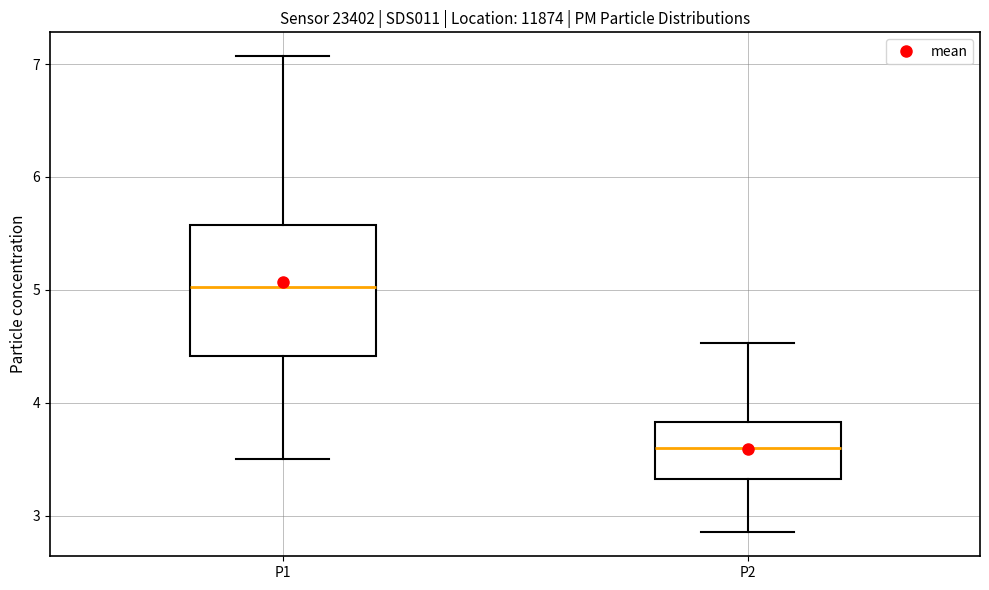

Reading left to right, transcribe this box plot: for each box, give where its median line is, the range the box spans, and where its two whiskers end, as read against the y-axis. The values are not printed on the chart, so give them approximately, as read against the axis.

P1: median 5.0, box 4.4 to 5.6, whiskers 3.5 to 7.1
P2: median 3.6, box 3.3 to 3.8, whiskers 2.9 to 4.5